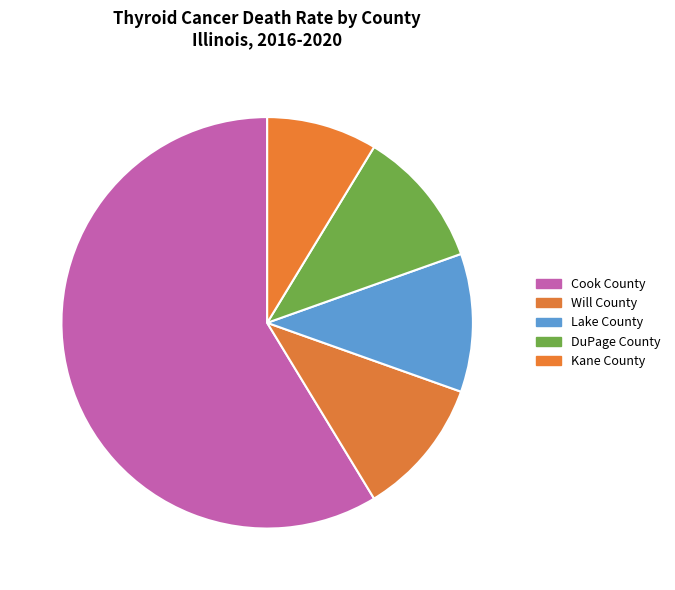

How many slices are in this pie chart?

5